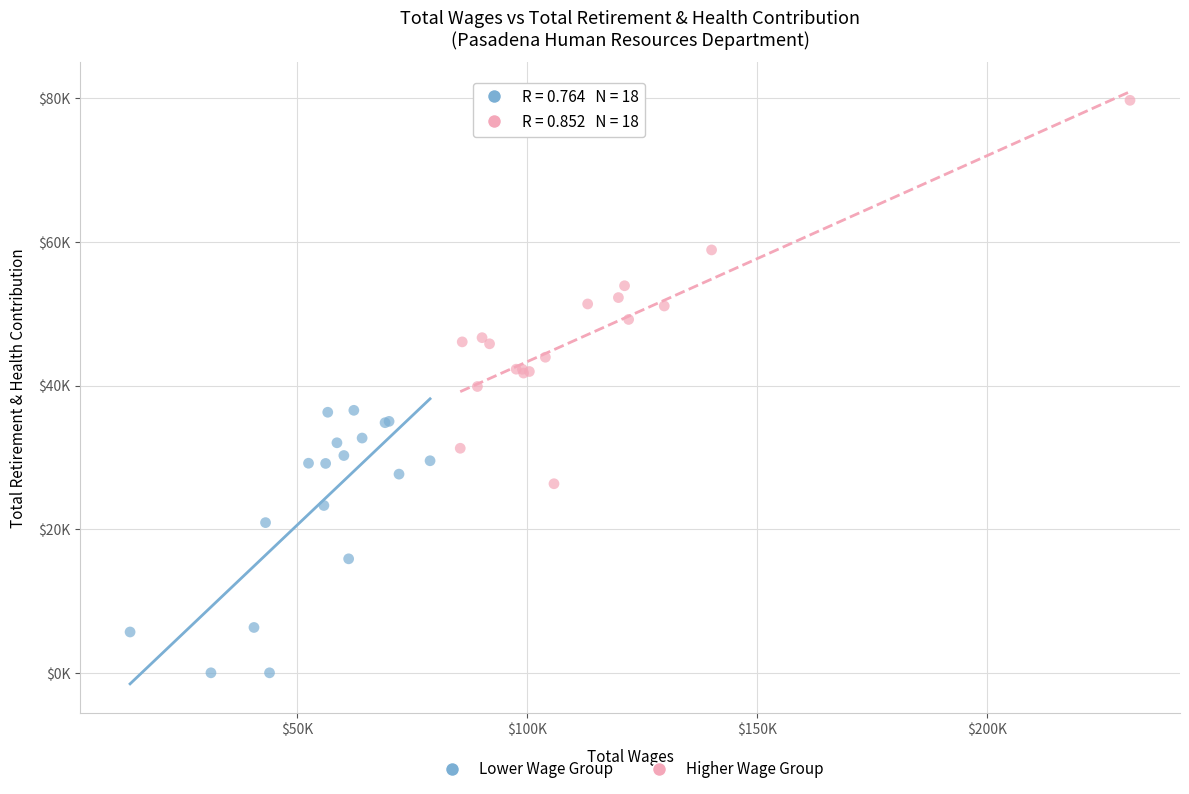

What are all the series names shown in the legend?

Lower Wage Group, Higher Wage Group